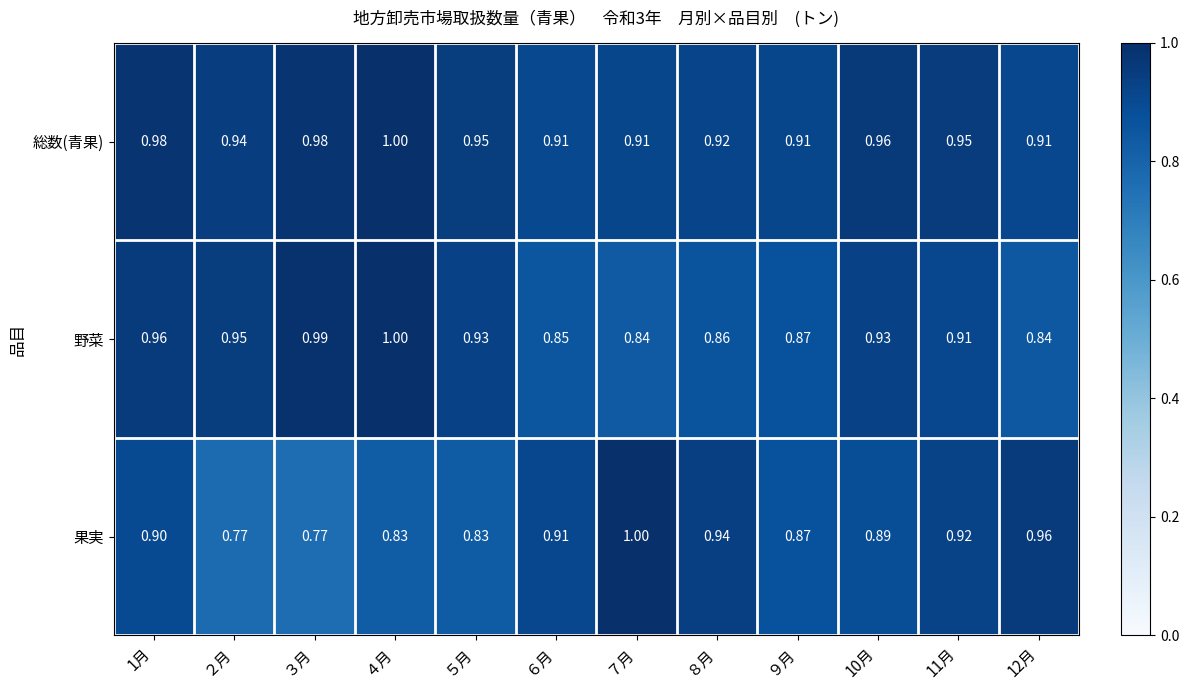

At which category is the sum across all series the highest?

1月